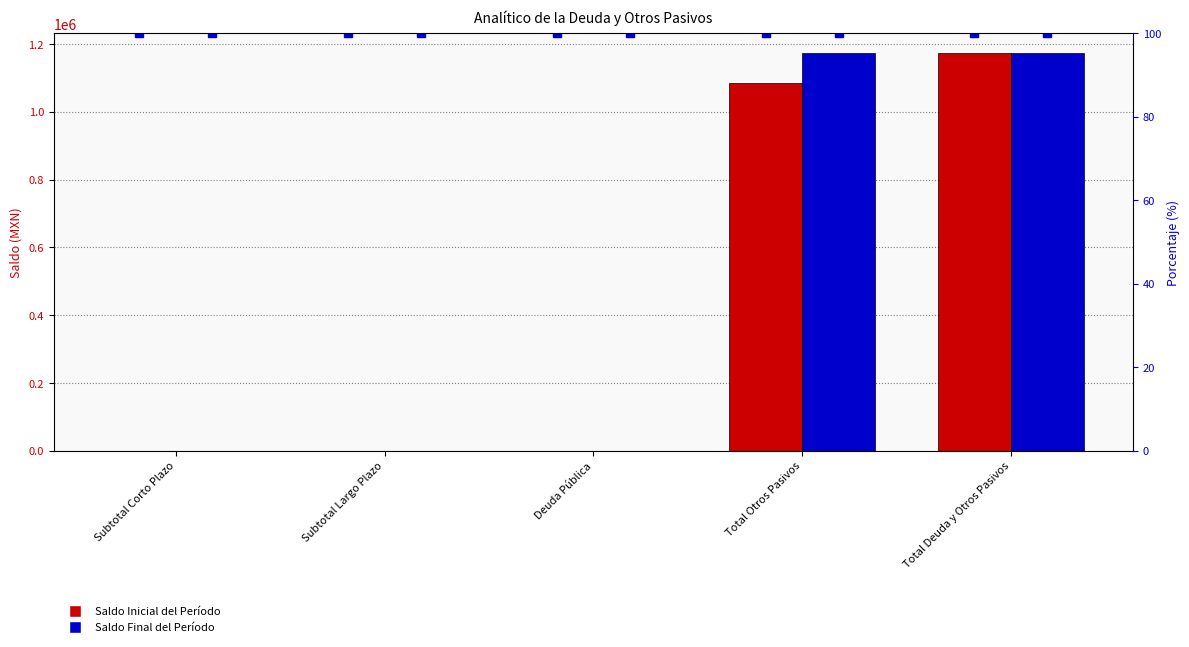

What is the highest value of the Saldo Final del Período series?

1172884.8